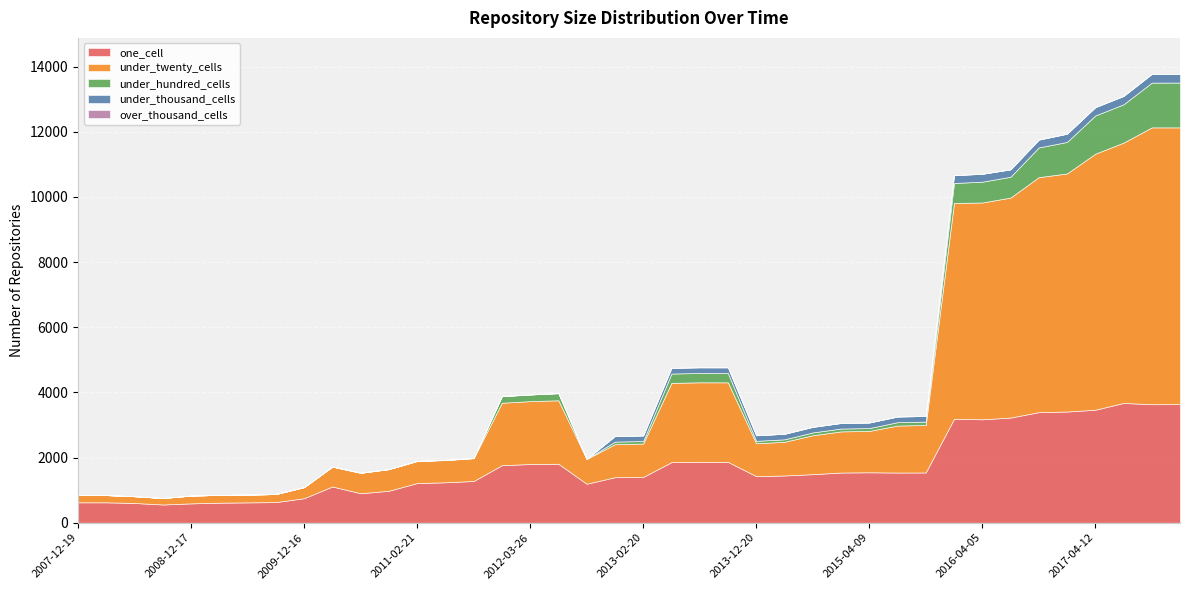

True or false: under_hundred_cells has a value of 5 at 2011-02-21.

False